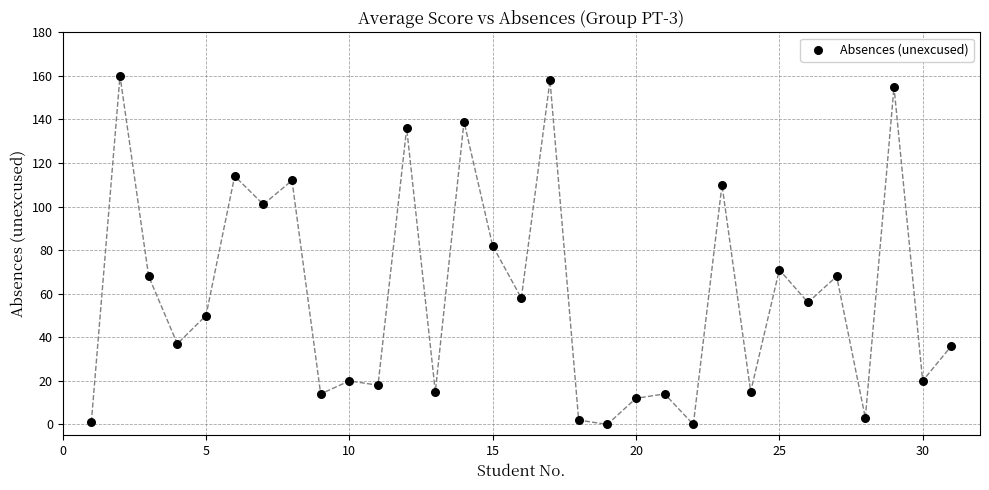

What Y value in the scatter plot is closest to 80?

82